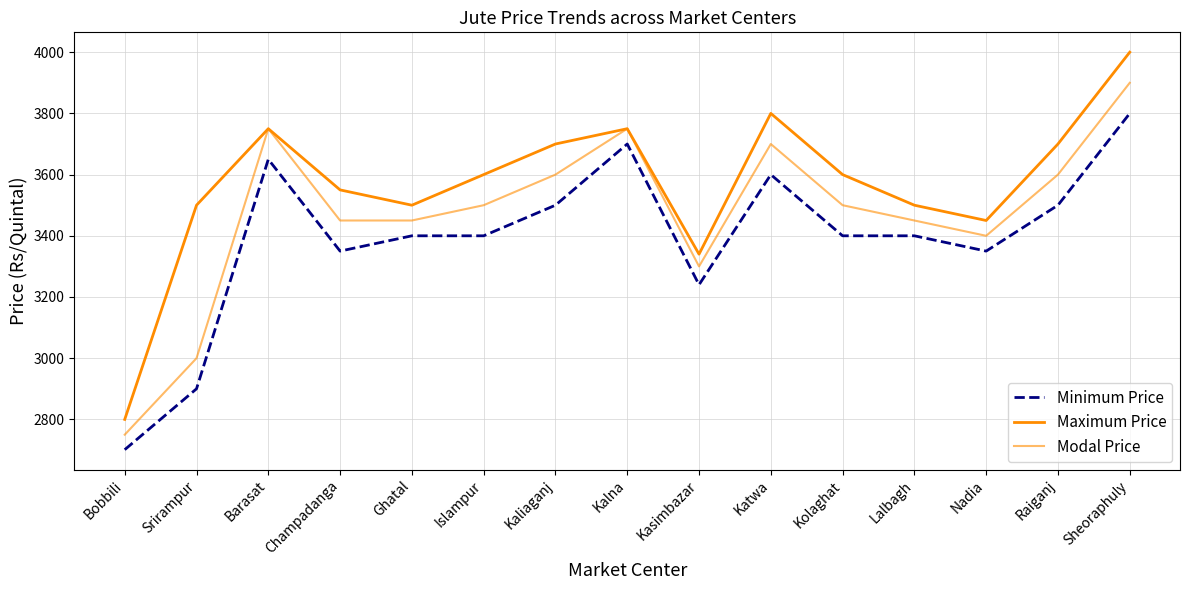

True or false: Modal Price and Minimum Price cross at least once.

False